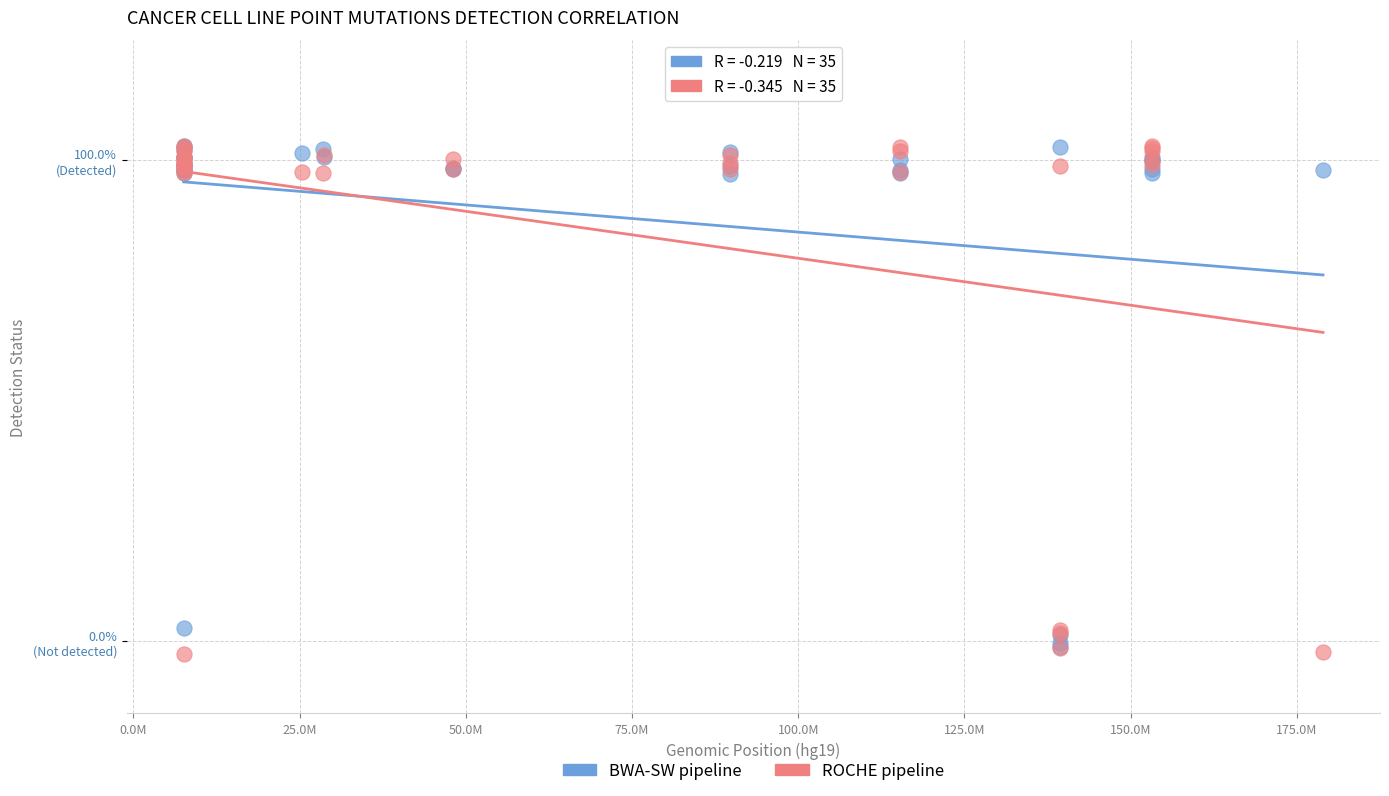

Which series contains the lowest Y value?

ROCHE pipeline